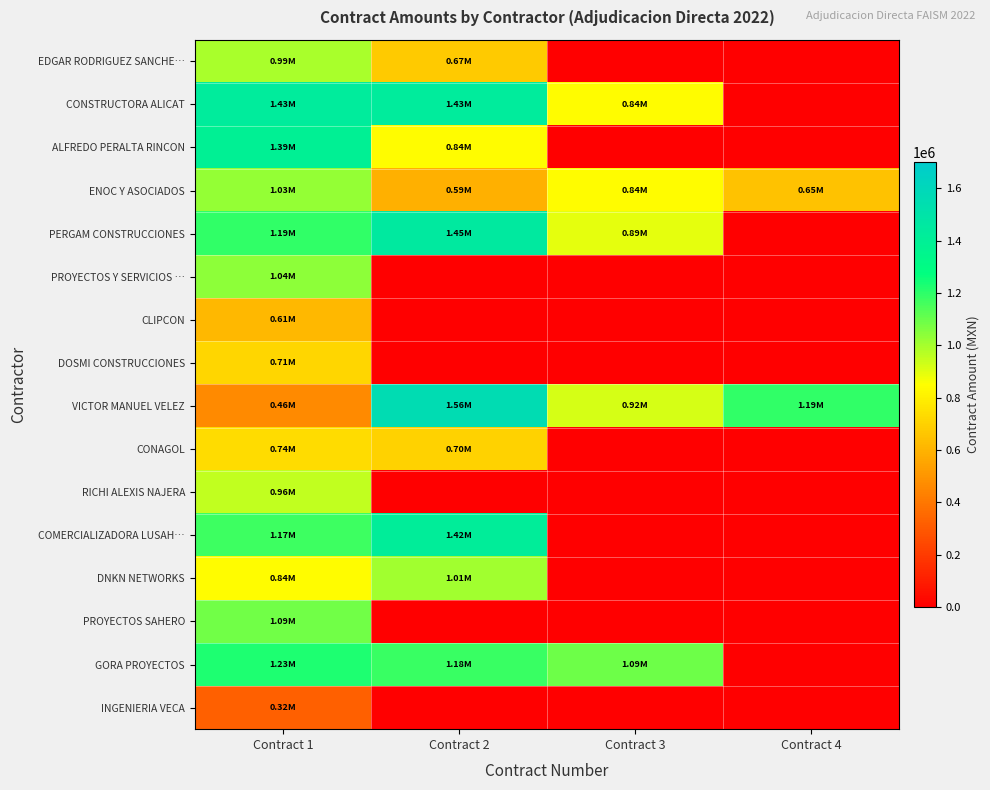

Reading right to left, transcribe all the data shown in this chart.

EDGAR RODRIGUEZ SANCHE…: Contract 4=0.0	Contract 3=0.0	Contract 2=671921.8	Contract 1=992102.2
CONSTRUCTORA ALICAT: Contract 4=0.0	Contract 3=840000.0	Contract 2=1428000.0	Contract 1=1428000.0
ALFREDO PERALTA RINCON: Contract 4=0.0	Contract 3=0.0	Contract 2=838316.8	Contract 1=1394376.2
ENOC Y ASOCIADOS: Contract 4=649402.7	Contract 3=842890.9	Contract 2=588803.7	Contract 1=1026138.1
PERGAM CONSTRUCCIONES: Contract 4=0.0	Contract 3=891635.6	Contract 2=1454157.3	Contract 1=1194363.7
PROYECTOS Y SERVICIOS …: Contract 4=0.0	Contract 3=0.0	Contract 2=0.0	Contract 1=1037286.0
CLIPCON: Contract 4=0.0	Contract 3=0.0	Contract 2=0.0	Contract 1=610961.7
DOSMI CONSTRUCCIONES: Contract 4=0.0	Contract 3=0.0	Contract 2=0.0	Contract 1=712910.8
VICTOR MANUEL VELEZ: Contract 4=1191754.2	Contract 3=917474.0	Contract 2=1555203.7	Contract 1=461952.3
CONAGOL: Contract 4=0.0	Contract 3=0.0	Contract 2=702073.8	Contract 1=736865.7
RICHI ALEXIS NAJERA: Contract 4=0.0	Contract 3=0.0	Contract 2=0.0	Contract 1=955772.5
COMERCIALIZADORA LUSAH…: Contract 4=0.0	Contract 3=0.0	Contract 2=1419242.6	Contract 1=1174848.0
DNKN NETWORKS: Contract 4=0.0	Contract 3=0.0	Contract 2=1005702.6	Contract 1=838316.8
PROYECTOS SAHERO: Contract 4=0.0	Contract 3=0.0	Contract 2=0.0	Contract 1=1085663.0
GORA PROYECTOS: Contract 4=0.0	Contract 3=1090703.0	Contract 2=1177055.0	Contract 1=1225998.5
INGENIERIA VECA: Contract 4=0.0	Contract 3=0.0	Contract 2=0.0	Contract 1=324628.5